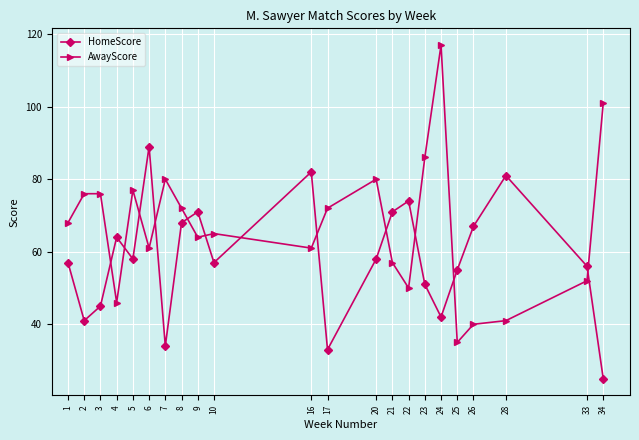

The value of AwayScore at 22 is 50. True or false?

True